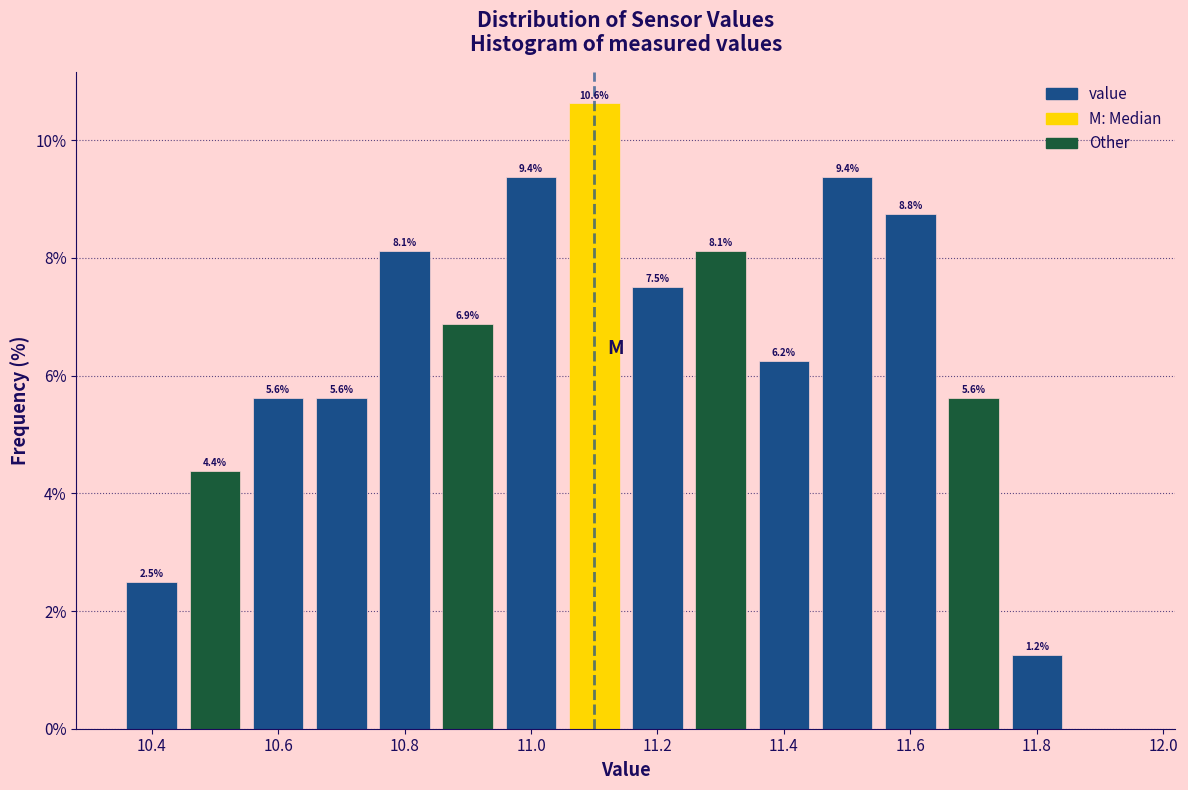

Over which range of the x-axis is the bar tallest?

11.05 to 11.15